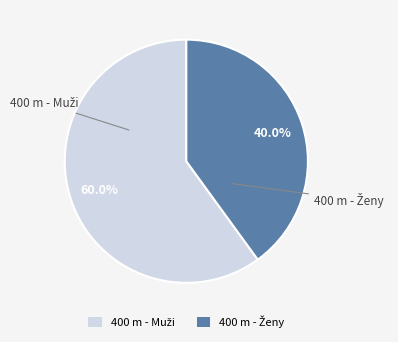

Does 400 m - Ženy represent more than half of the total?

No